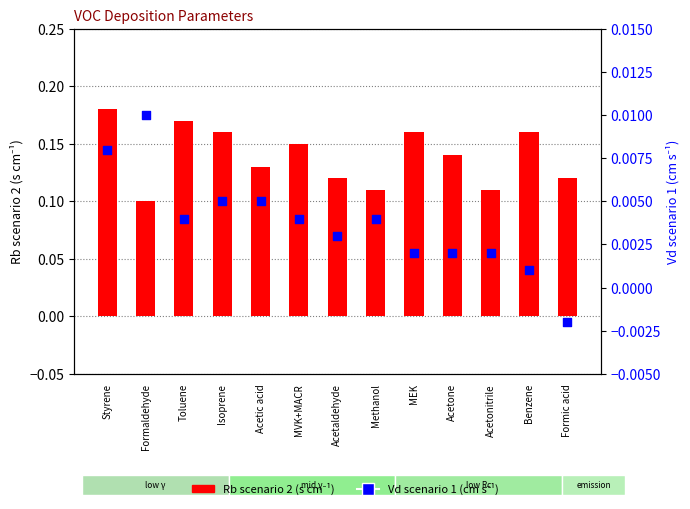

Which series has the widest spread of Y values?

Rb scenario 2